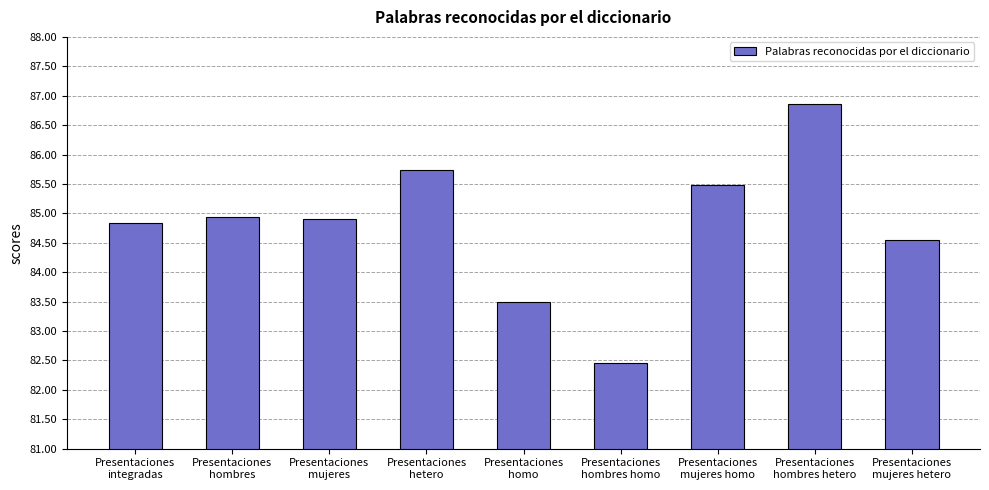

What is the sum of all values?

763.2